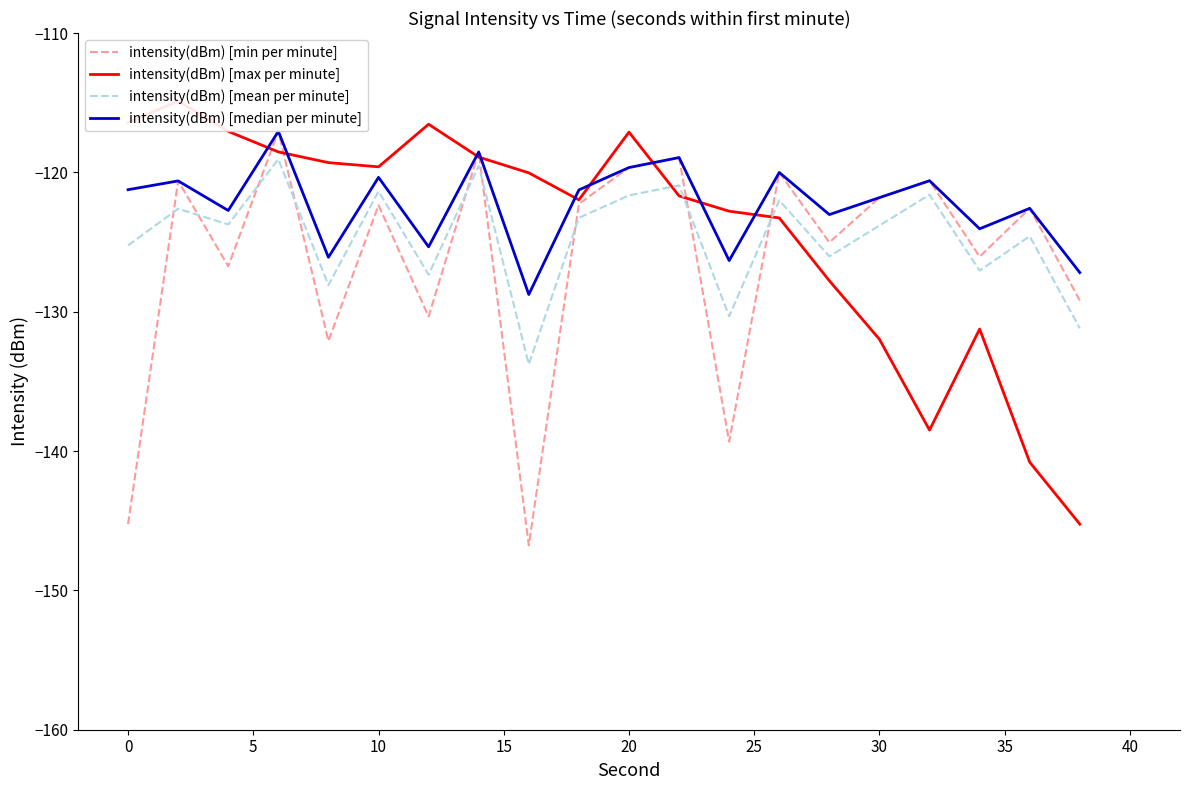

What is the value of the intensity(dBm) [median per minute] point at the 13th from the left?

-126.3